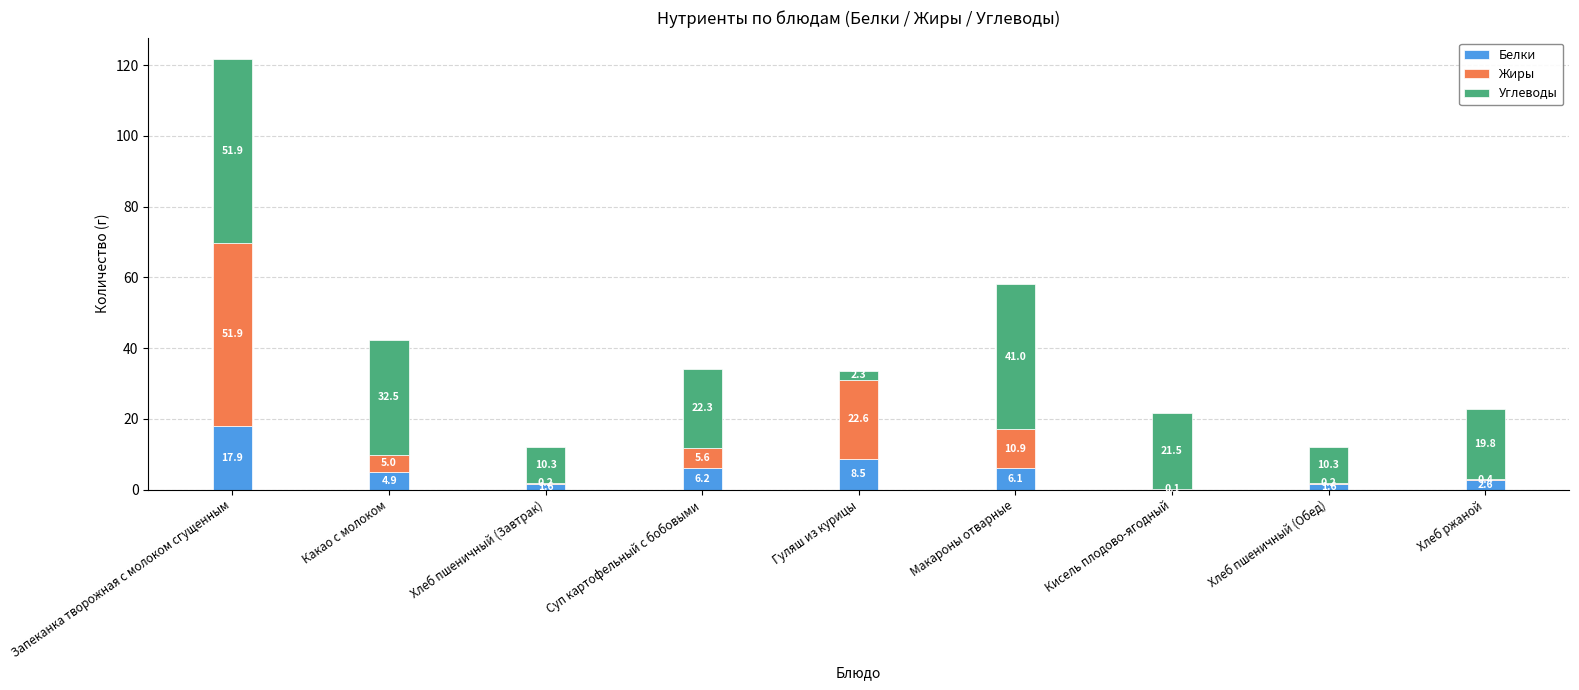

At which label is Белки closest to 9?

Гуляш из курицы